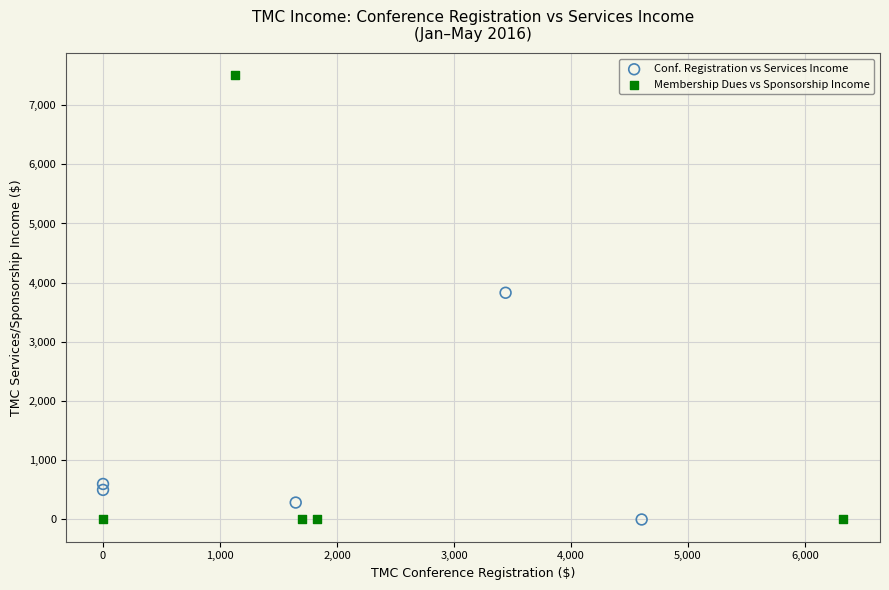

Which series reaches the maximum Y coordinate?

Membership Dues vs Sponsorship Income